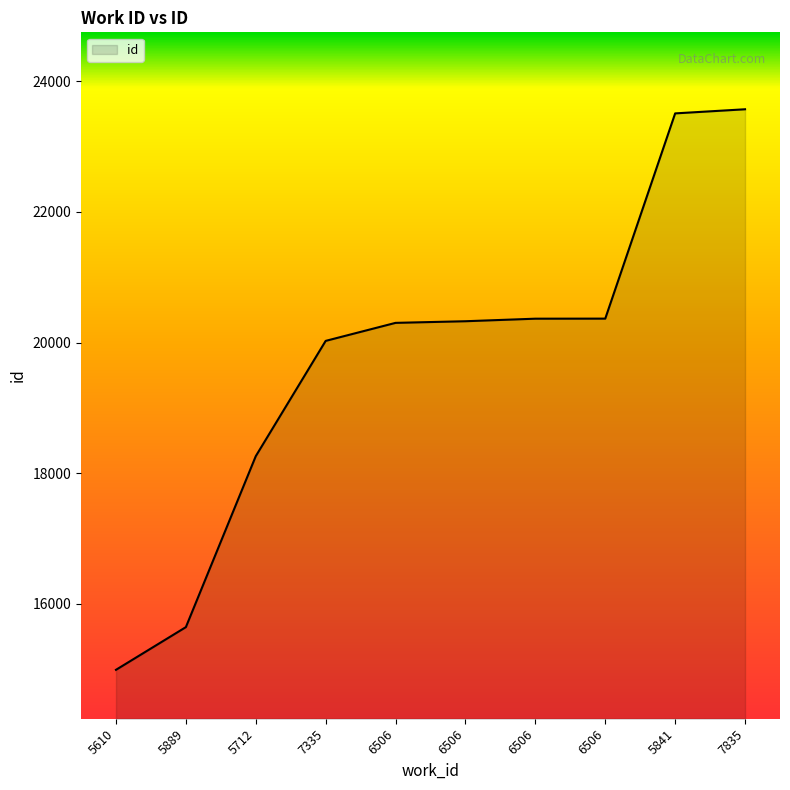

At which label is the value closest to 19279?

7335